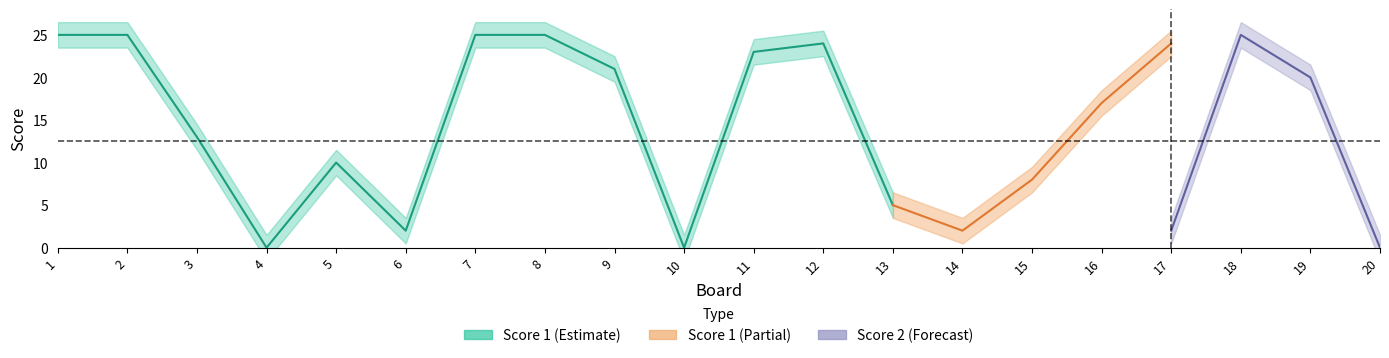

What is the average value of the Score 2 series?

12